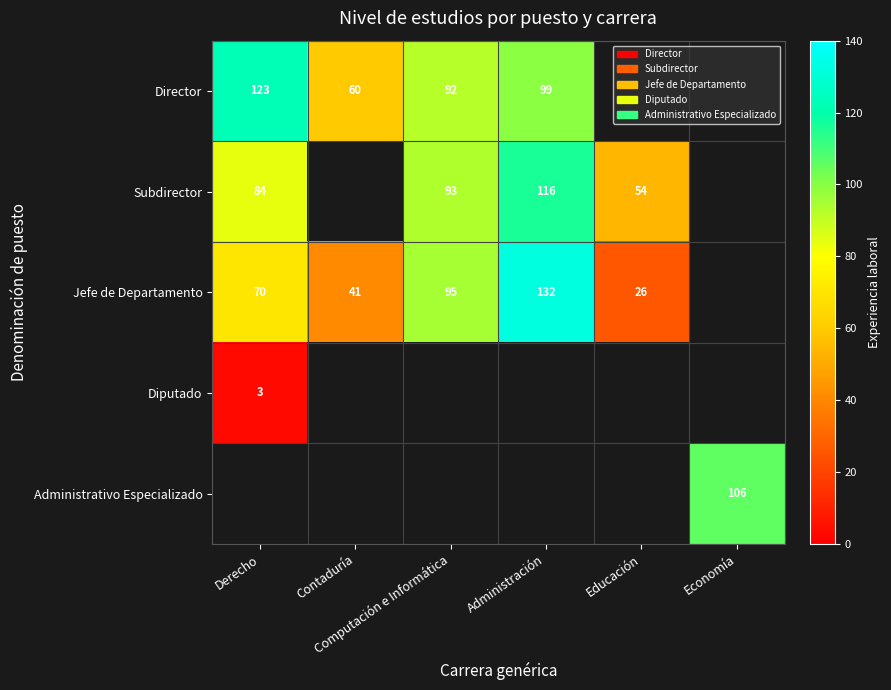

List the labels in order of Administrativo Especializado value, largest first.

Derecho, Contaduría, Computación e Informática, Administración, Educación, Economía